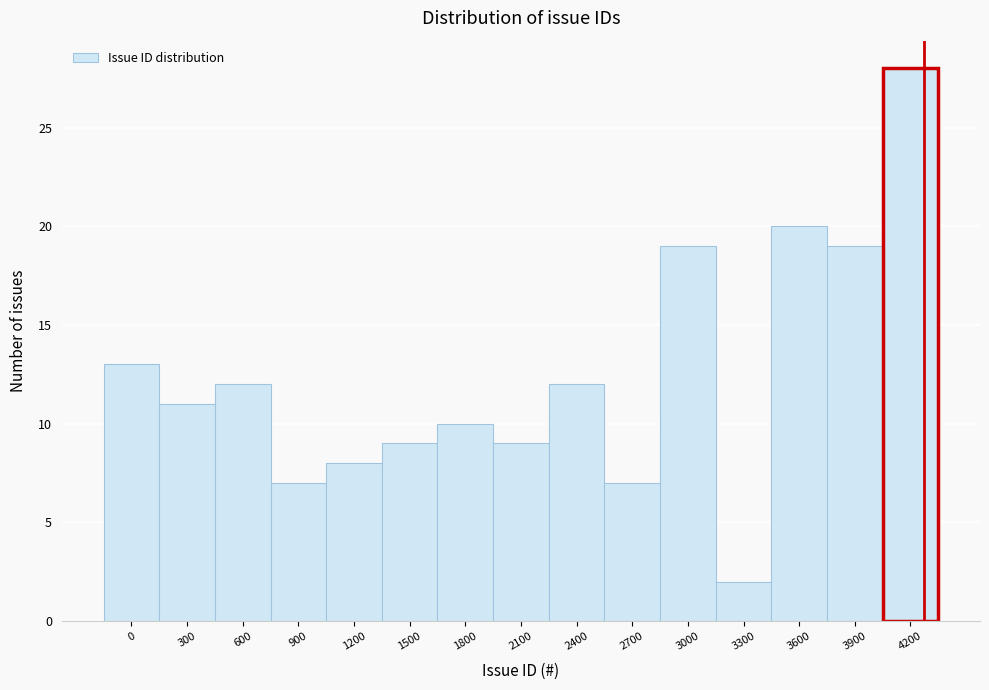

Reading left to right, what are all the values shown in this chart?

0=13	300=11	600=12	900=7	1200=8	1500=9	1800=10	2100=9	2400=12	2700=7	3000=19	3300=2	3600=20	3900=19	4200=28